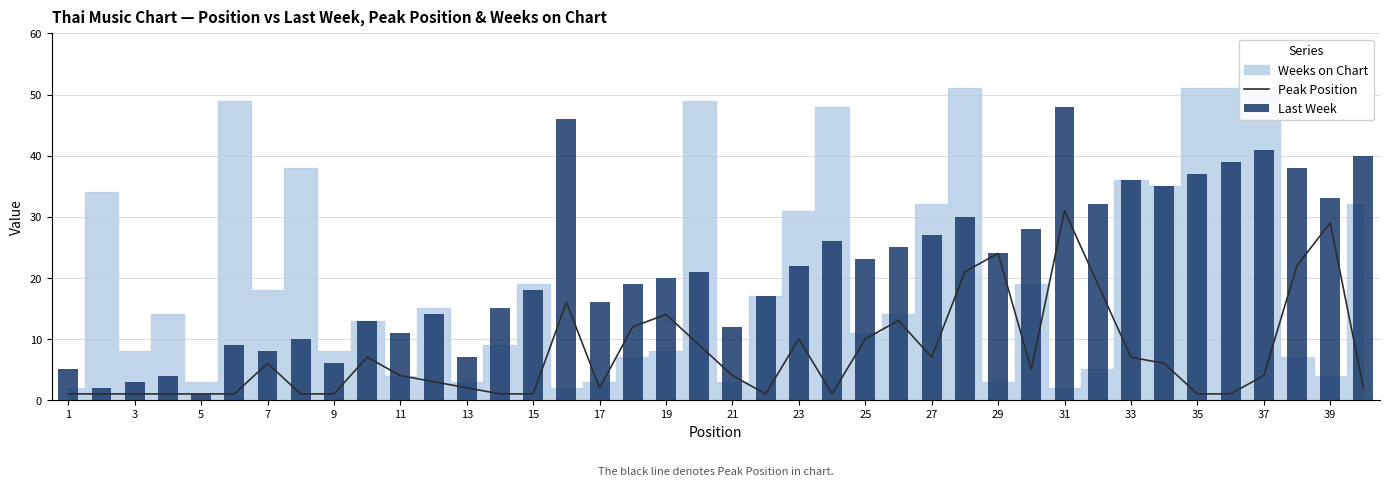

True or false: Last Week has a value of 11 at 19.

False